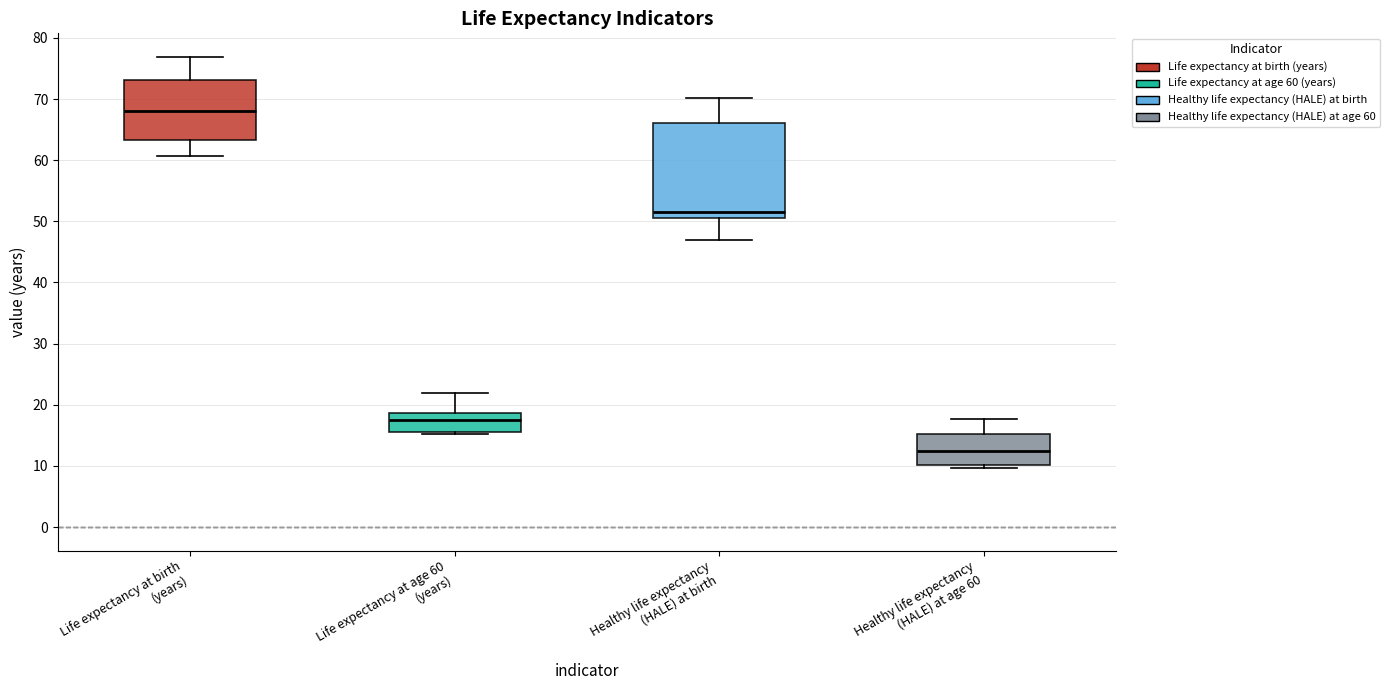

Which box's median line is the highest?

Life expectancy at birth (years)